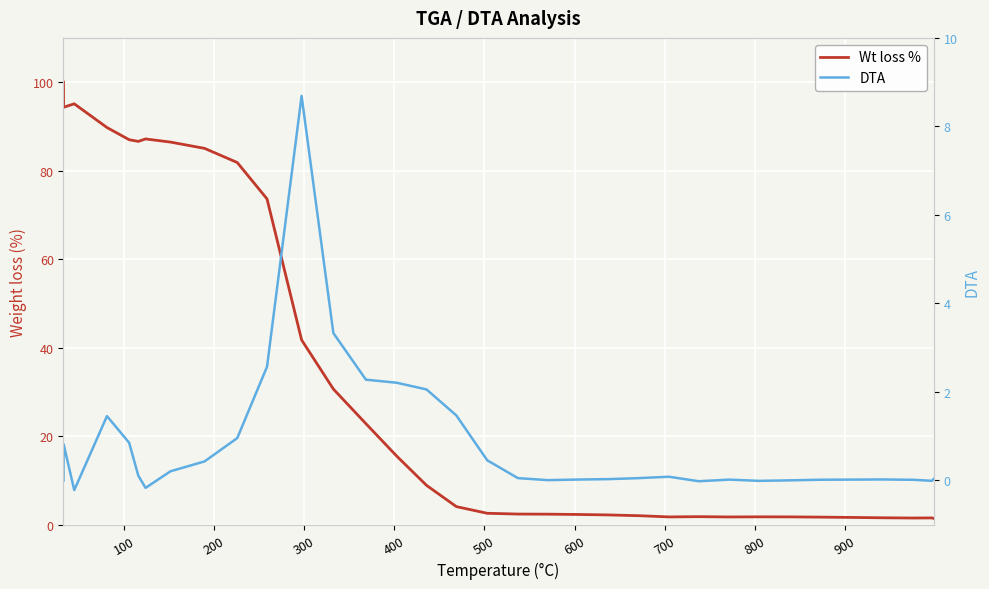

Reading left to right, extract all data points from this chart.

Wt loss %: 100.0	94.3	95.1	89.7	87.0	86.6	87.2	86.5	85.0	81.8	73.6	41.8	30.7	22.8	15.5	8.9	4.1	2.6	2.4	2.4	2.3	2.2	2.0	1.8	1.8	1.8	1.8	1.8	1.7	1.6	1.6	1.5	1.5	1.4
DTA: 0.0	0.8	-0.2	1.5	0.9	0.1	-0.2	0.2	0.4	1.0	2.6	8.7	3.3	2.3	2.2	2.1	1.5	0.5	0.1	0.0	0.0	0.0	0.1	0.1	-0.0	0.0	-0.0	0.0	0.0	0.0	0.0	0.0	-0.0	0.0